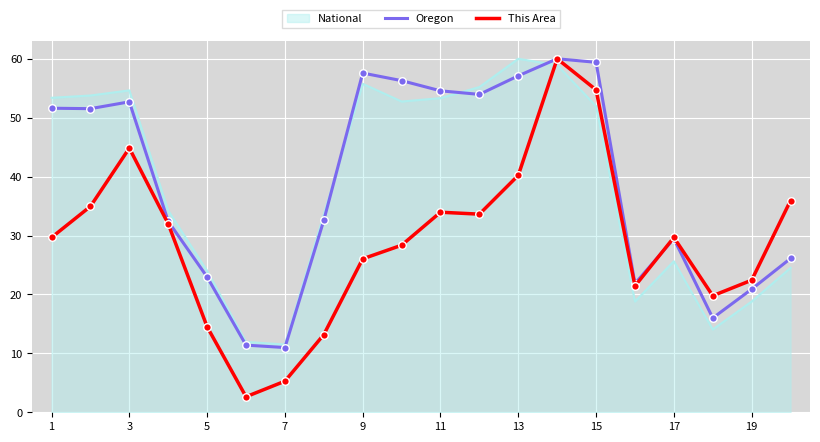

Which series has the largest total across all categories?

Oregon